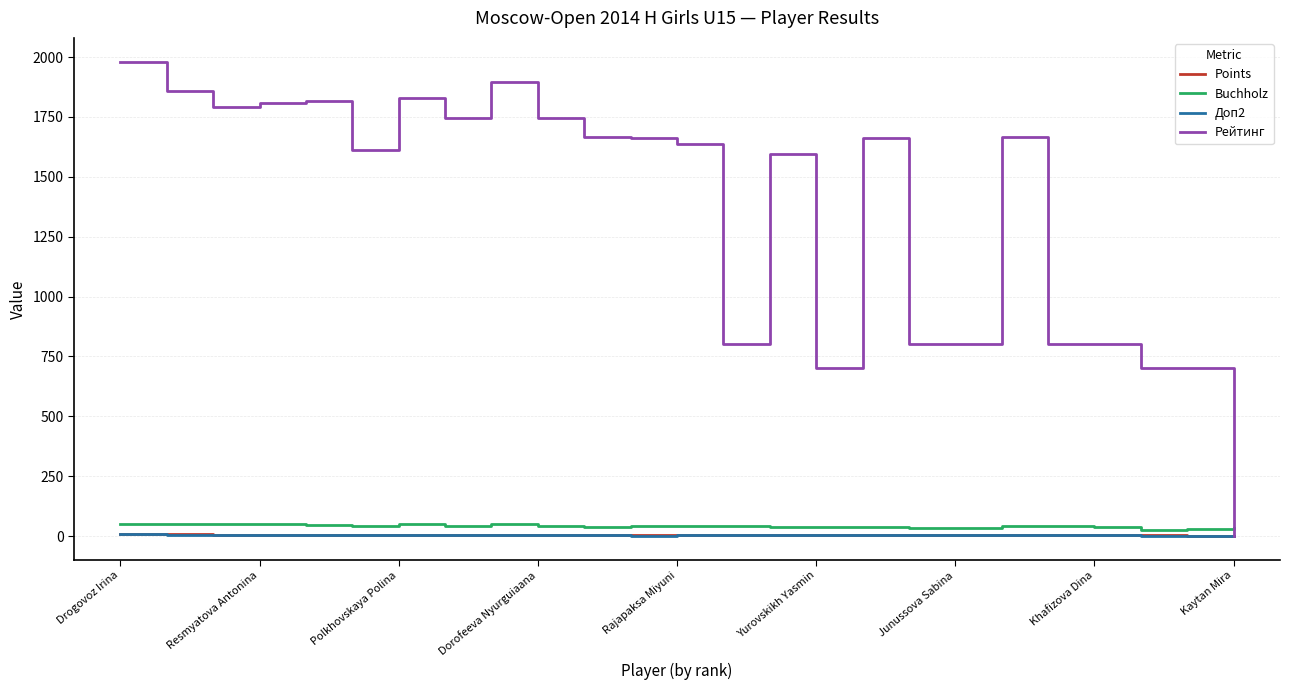

True or false: Доп2 and Buchholz intersect in this chart.

False